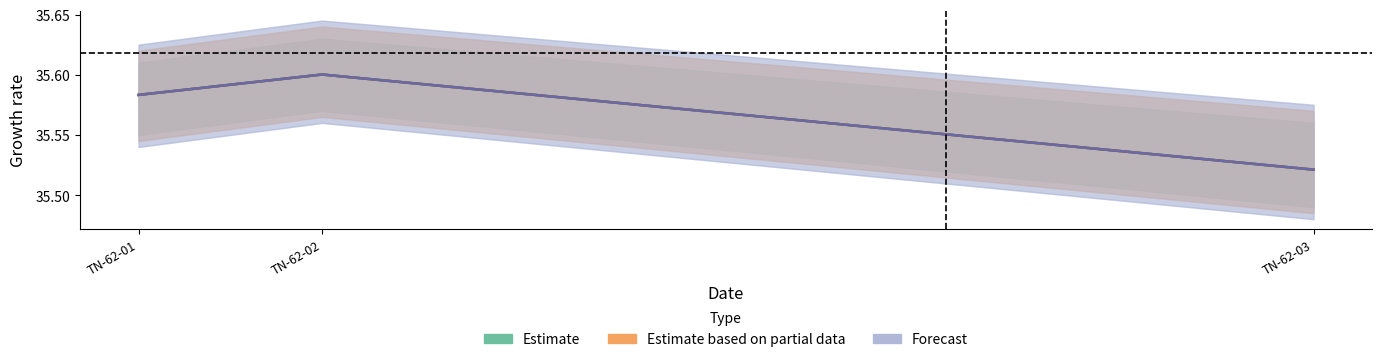

Which has a higher value, TN-62-01 or TN-62-02?

TN-62-02